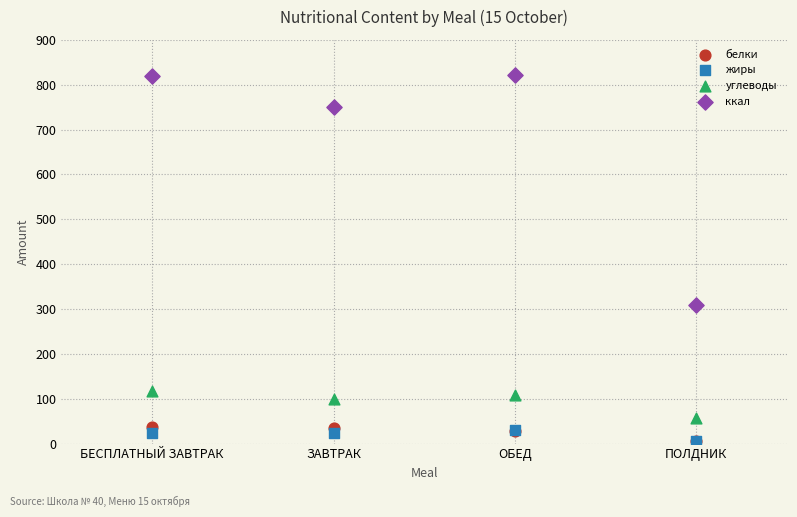

Which series contains the highest Y value?

ккал